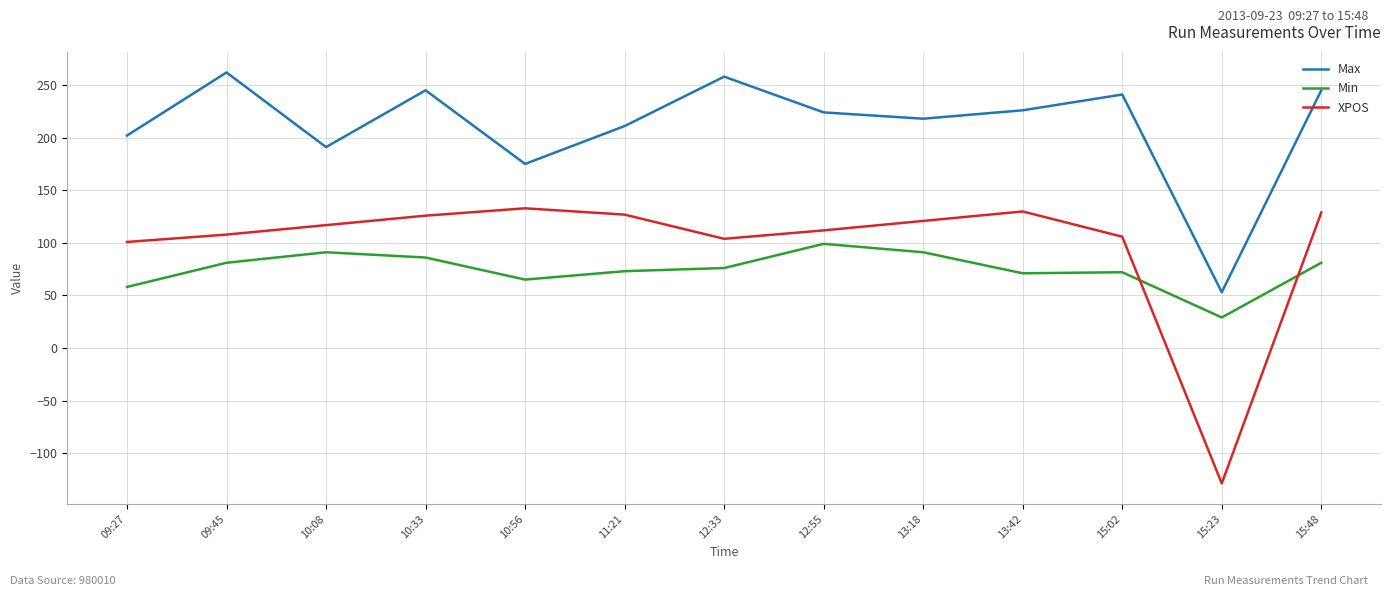

What is the difference between the Max values at 15:48 and 13:18?

27.0